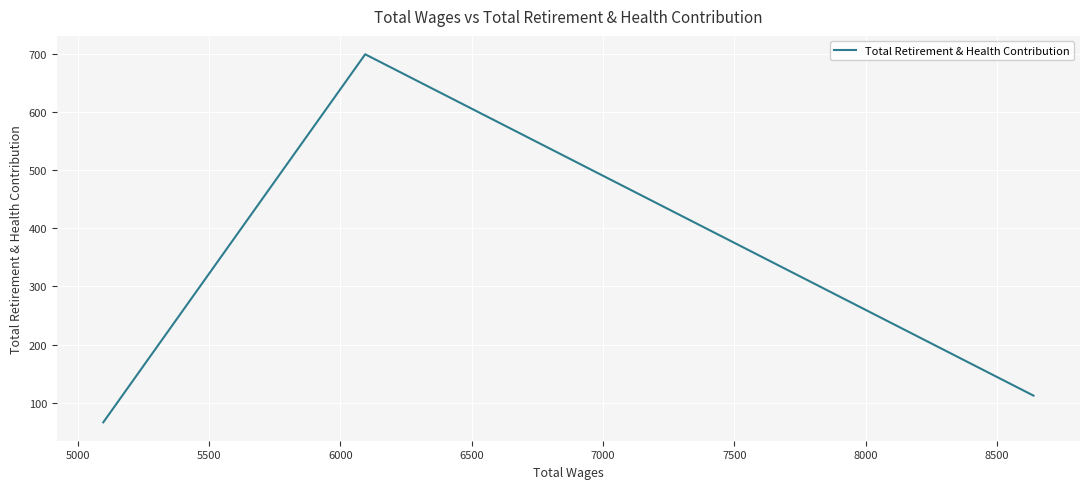

What is the difference between the maximum and minimum values?

634